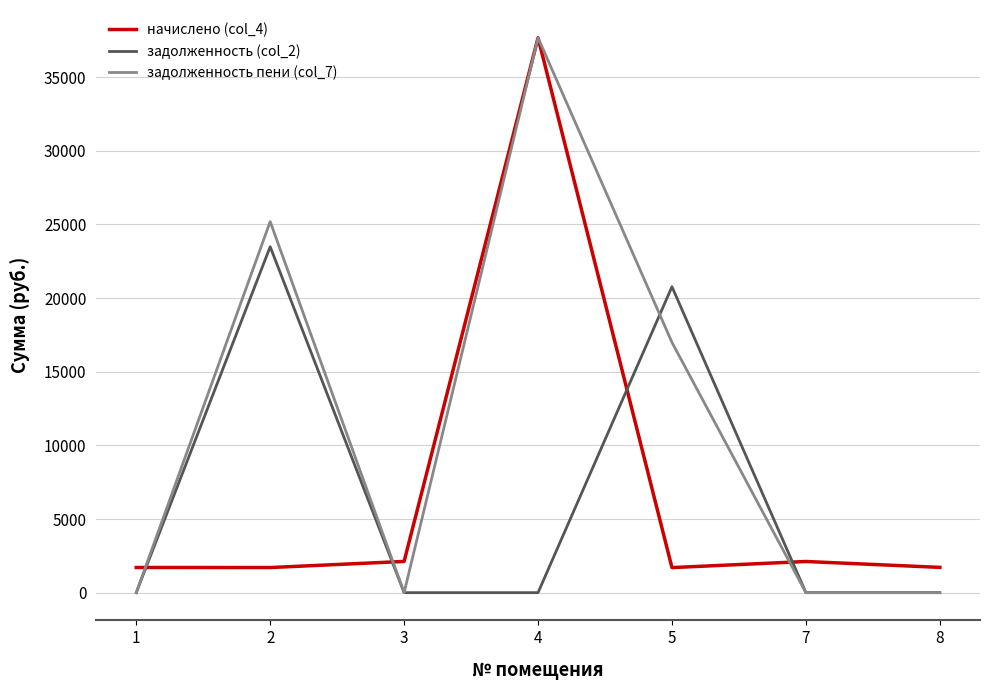

At which label is задолженность (col_2) closest to 11744?

5